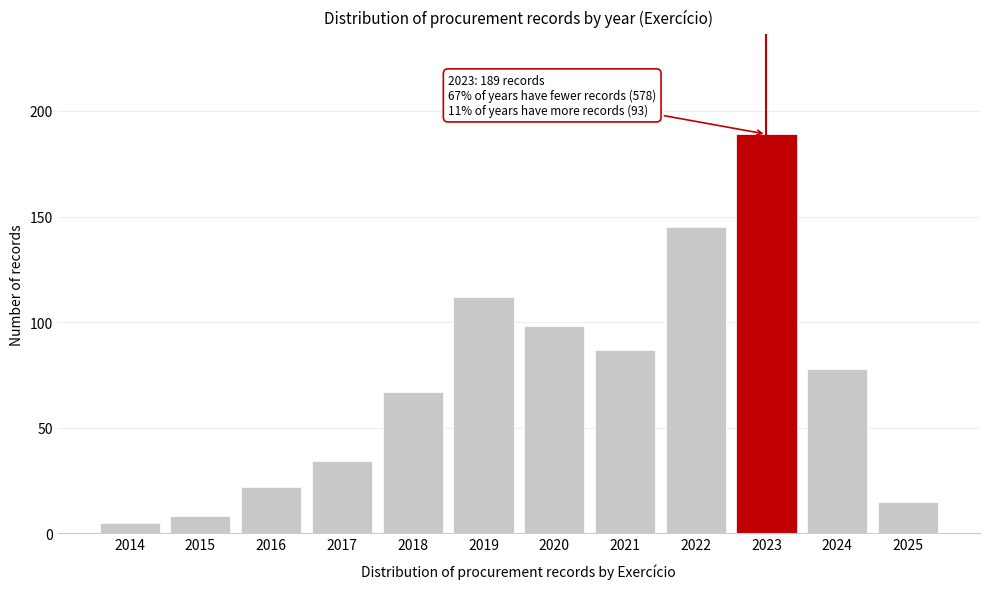

Reading left to right, list all the values displayed in this chart.

5	8	22	34	67	112	98	87	145	189	78	15